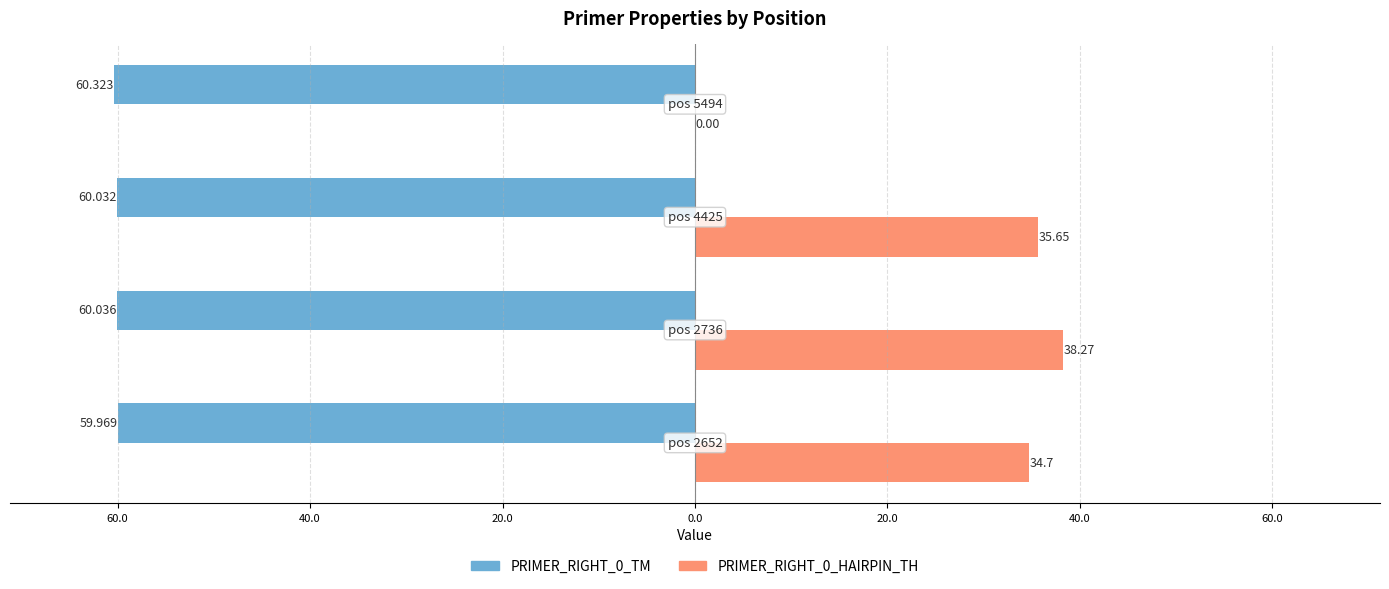

What are all the series names shown in the legend?

PRIMER_RIGHT_0_TM, PRIMER_RIGHT_0_HAIRPIN_TH